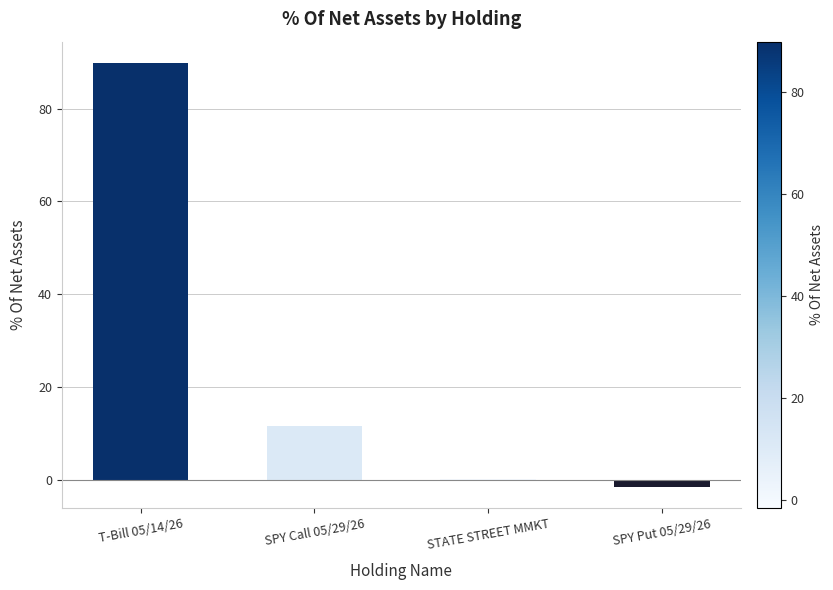

Reading right to left, transcribe all the data shown in this chart.

-1.5	0.1	11.5	89.9